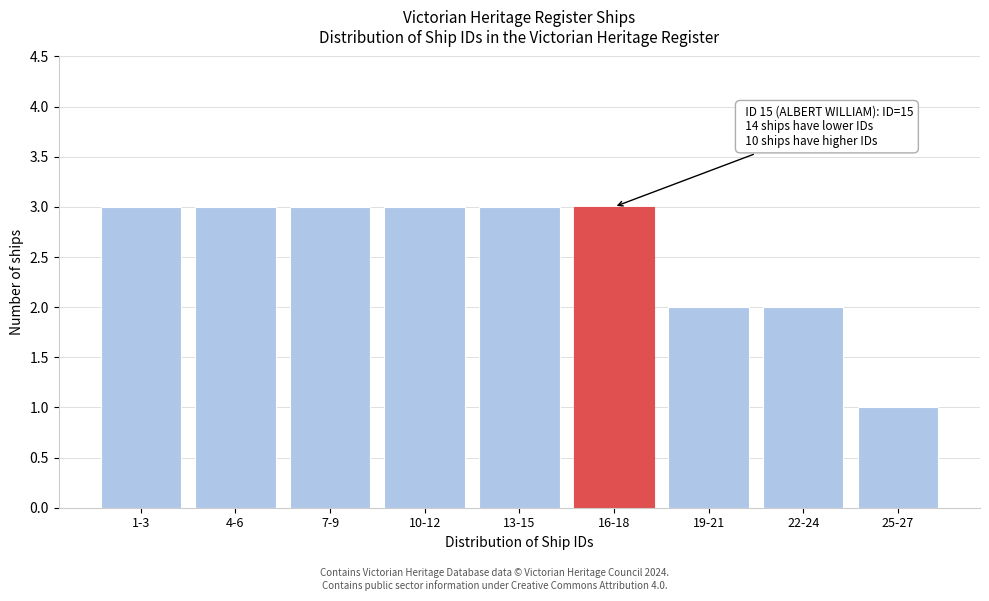

Reading left to right, what are all the values shown in this chart?

3	3	3	3	3	3	2	2	1